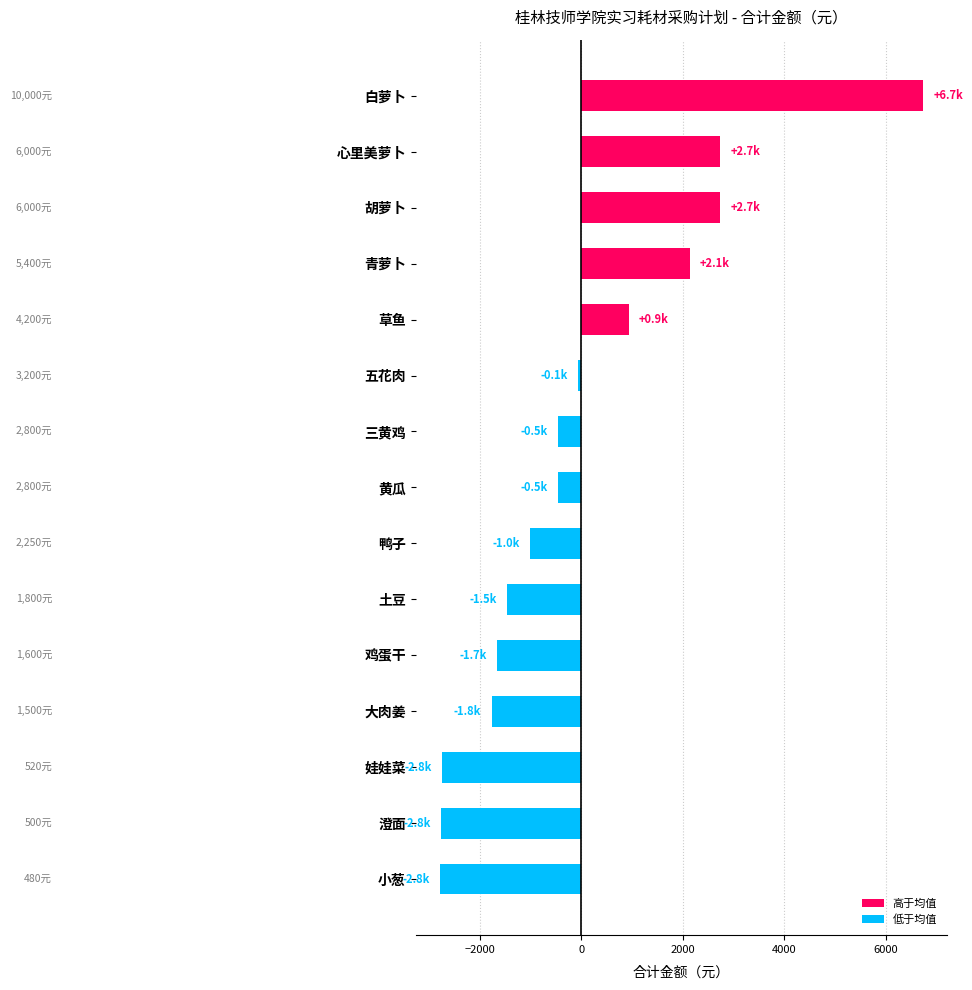

What is the difference between the maximum and minimum values?

9520